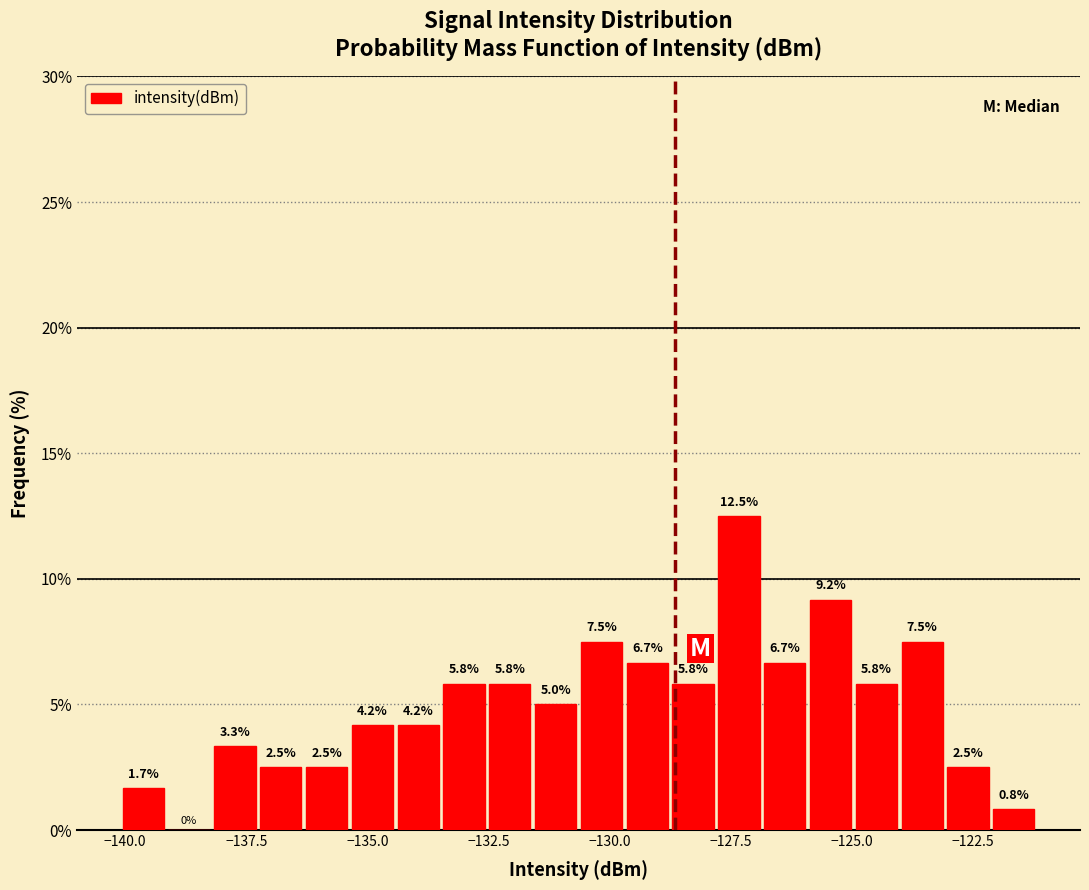

Read against the x-axis, roughly where is the centre of the tallest bar?

-127.5